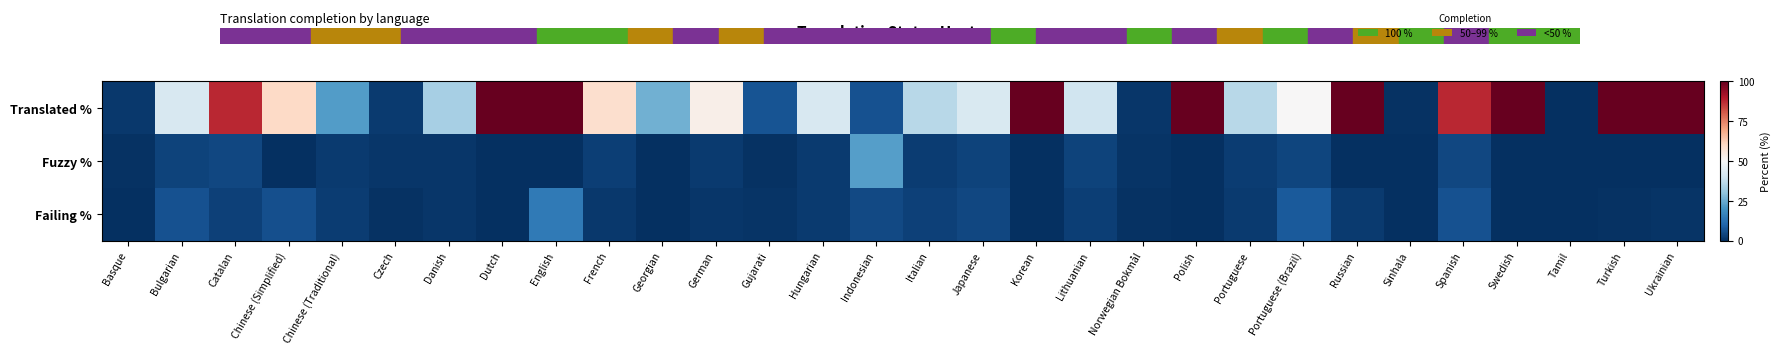

Reading left to right, list all the values displayed in this chart.

Translated %: Basque=1.9	Bulgarian=41.8	Catalan=87.5	Chinese (Simplified)=59.8	Chinese (Traditional)=22.1	Czech=2.3	Danish=33.4	Dutch=100.0	English=100.0	French=58.3	Georgian=26.0	German=52.8	Gujarati=6.9	Hungarian=41.8	Indonesian=6.3	Italian=36.1	Japanese=42.2	Korean=100.0	Lithuanian=40.1	Norwegian Bokmål=1.4	Polish=100.0	Portuguese=36.3	Portuguese (Brazil)=50.3	Russian=100.0	Sinhala=0.6	Spanish=87.5	Swedish=100.0	Tamil=0.2	Turkish=100.0	Ukrainian=100.0
Fuzzy %: Basque=0.4	Bulgarian=3.8	Catalan=4.4	Chinese (Simplified)=0.0	Chinese (Traditional)=2.3	Czech=1.4	Danish=1.4	Dutch=0.0	English=0.0	French=3.1	Georgian=0.0	German=2.1	Gujarati=0.6	Hungarian=2.1	Indonesian=22.6	Italian=2.5	Japanese=3.8	Korean=0.0	Lithuanian=3.8	Norwegian Bokmål=1.0	Polish=0.0	Portuguese=2.5	Portuguese (Brazil)=4.0	Russian=0.0	Sinhala=0.0	Spanish=4.4	Swedish=0.0	Tamil=0.0	Turkish=0.0	Ukrainian=0.0
Failing %: Basque=0.2	Bulgarian=6.3	Catalan=3.3	Chinese (Simplified)=6.1	Chinese (Traditional)=2.7	Czech=0.6	Danish=1.4	Dutch=0.0	English=14.8	French=1.6	Georgian=0.0	German=1.4	Gujarati=1.0	Hungarian=2.3	Indonesian=4.8	Italian=3.3	Japanese=4.4	Korean=0.0	Lithuanian=3.1	Norwegian Bokmål=0.4	Polish=0.0	Portuguese=2.1	Portuguese (Brazil)=8.2	Russian=2.3	Sinhala=0.0	Spanish=6.5	Swedish=0.0	Tamil=0.0	Turkish=0.4	Ukrainian=0.8